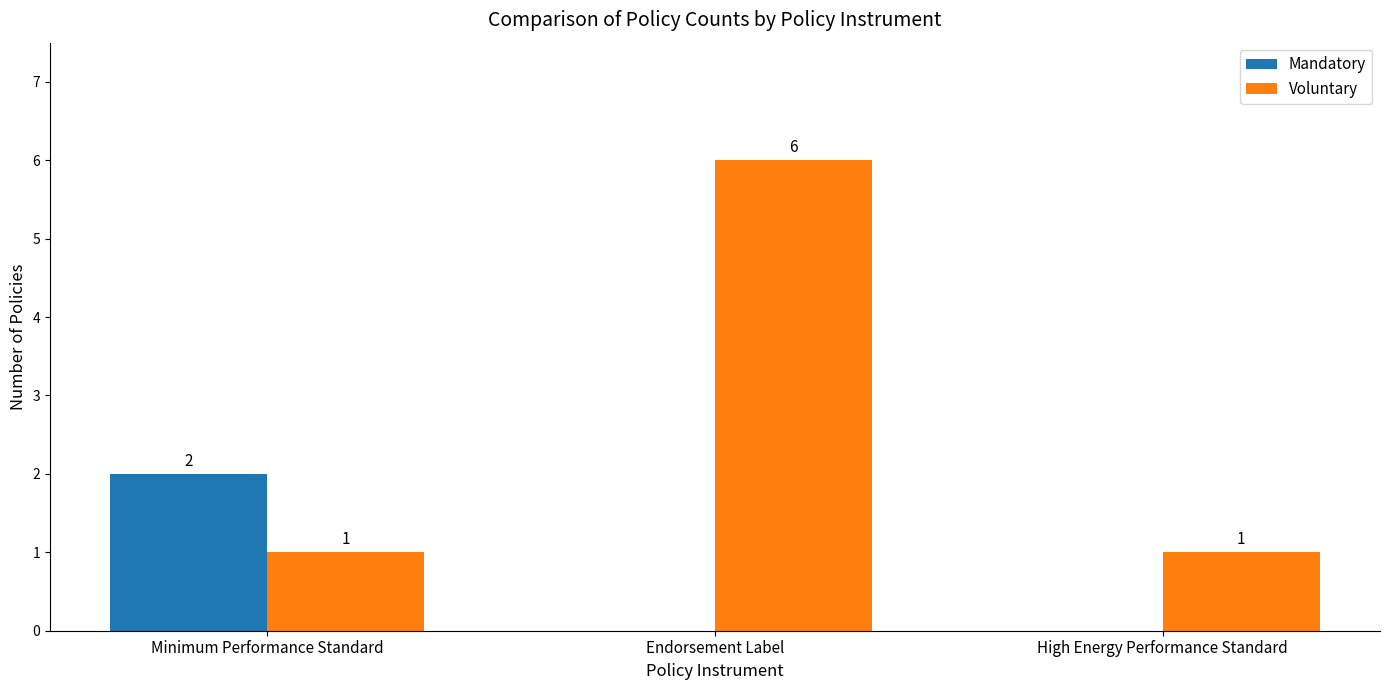

Reading right to left, what are all the values shown in this chart?

Mandatory: 0	0	2
Voluntary: 1	6	1